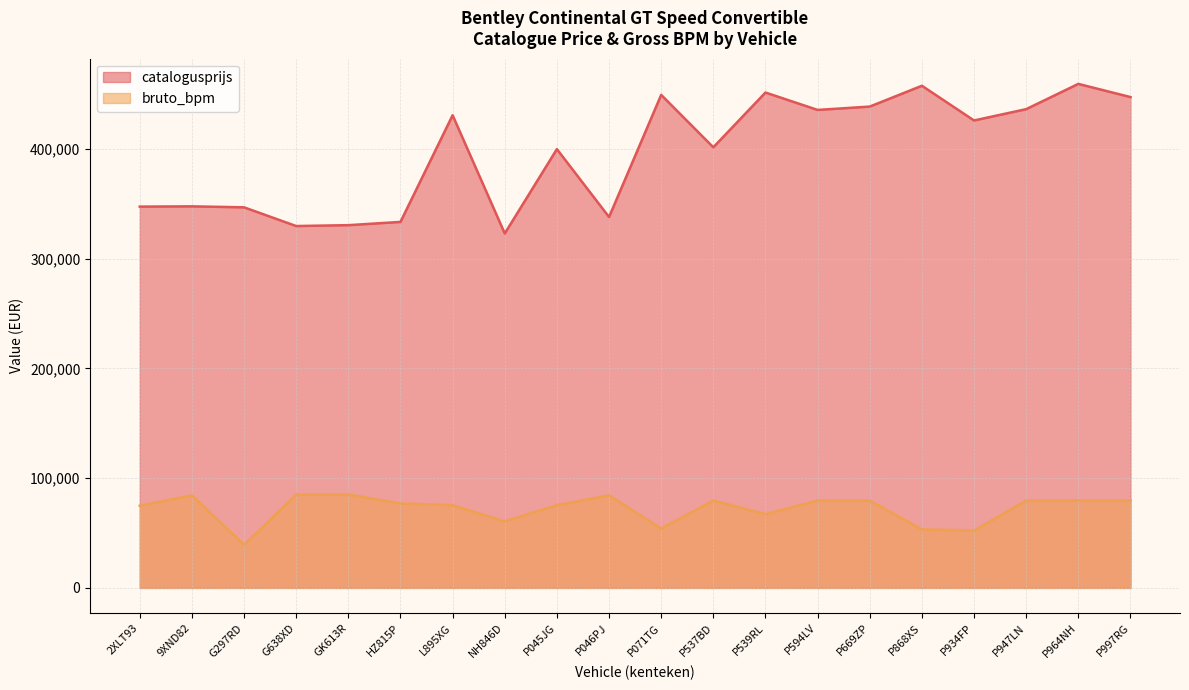

Does the chart display data point markers on the line(s)?

No